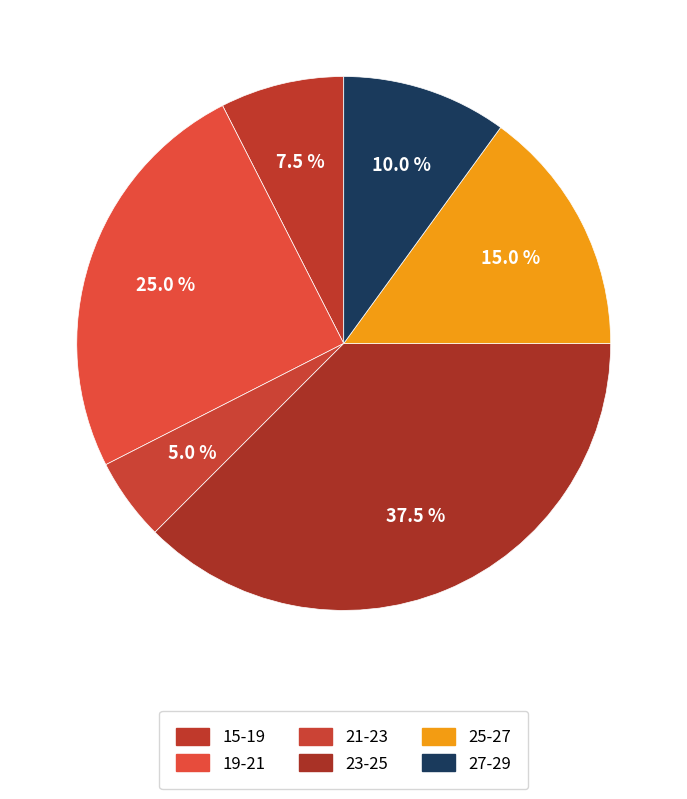

How many slices are in this pie chart?

6